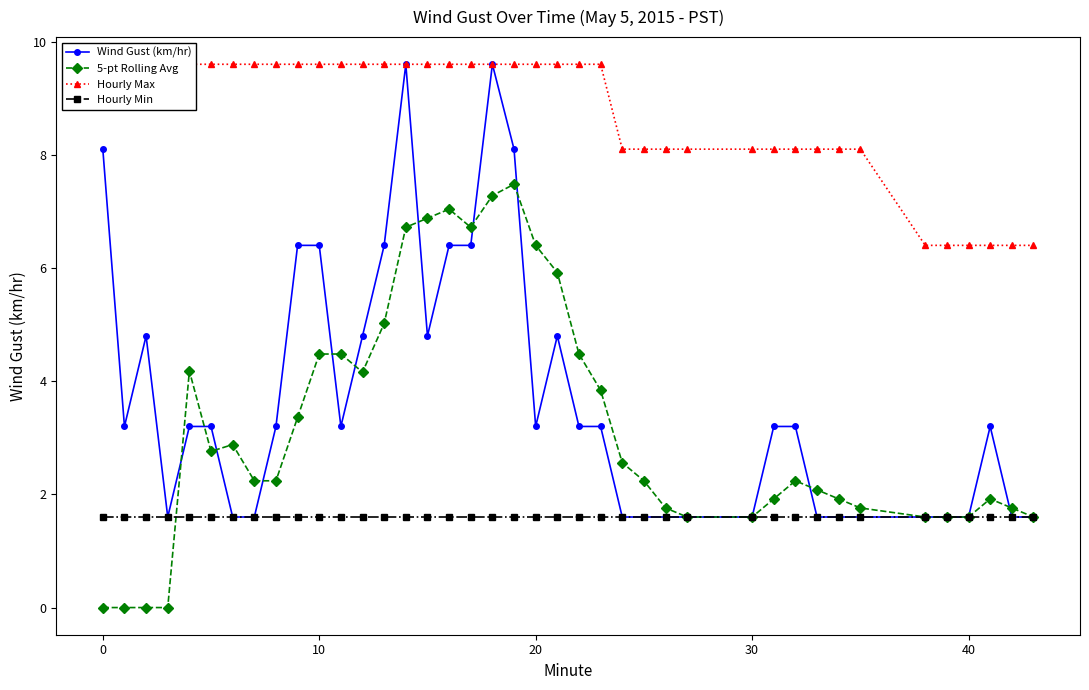

True or false: Hourly Min has a value of 0.8 at 0.

False